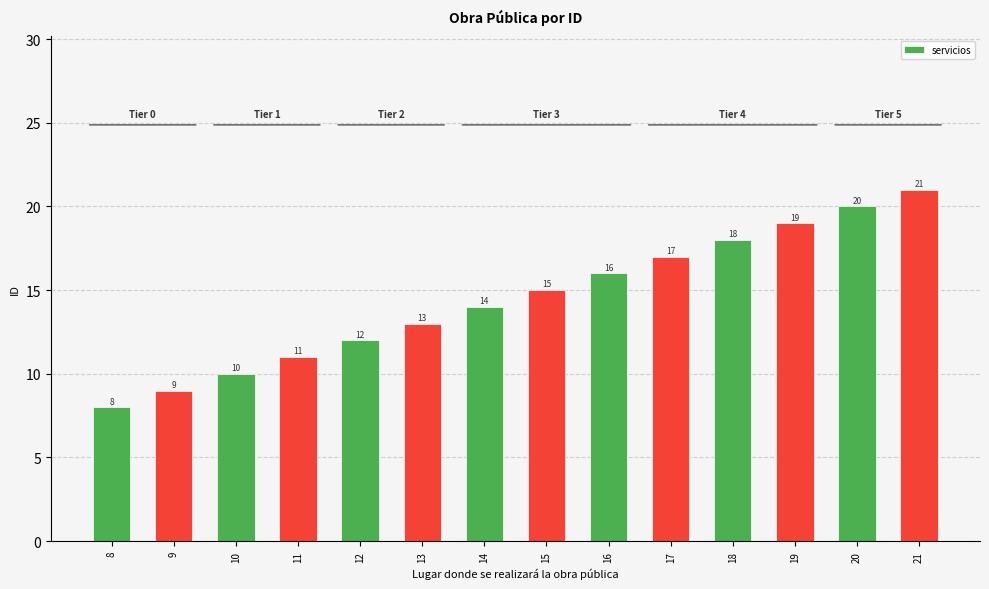

What is the change in value from 8 to 12?

+4